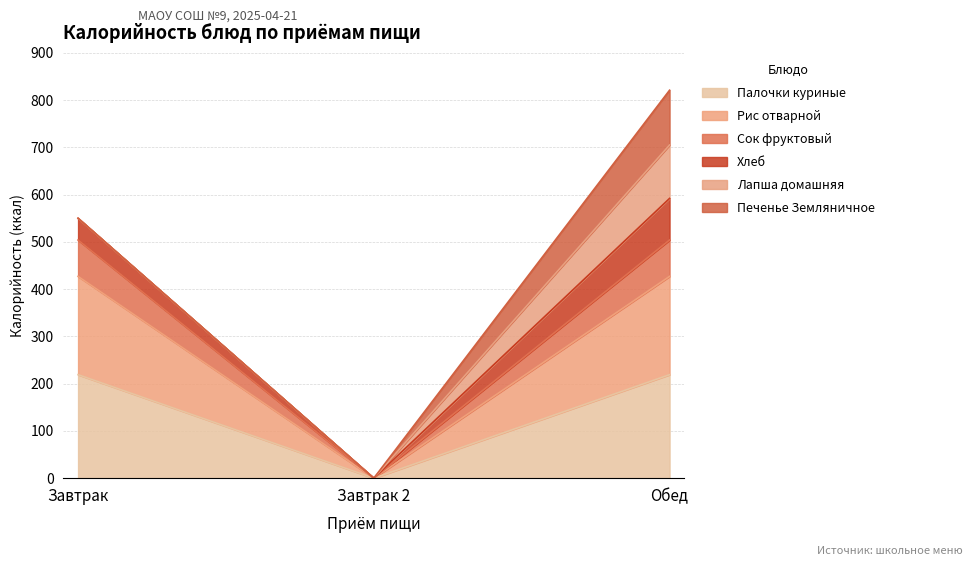

Reading left to right, what are the values for Палочки куриные?

Завтрак=219	Завтрак 2=0	Обед=219